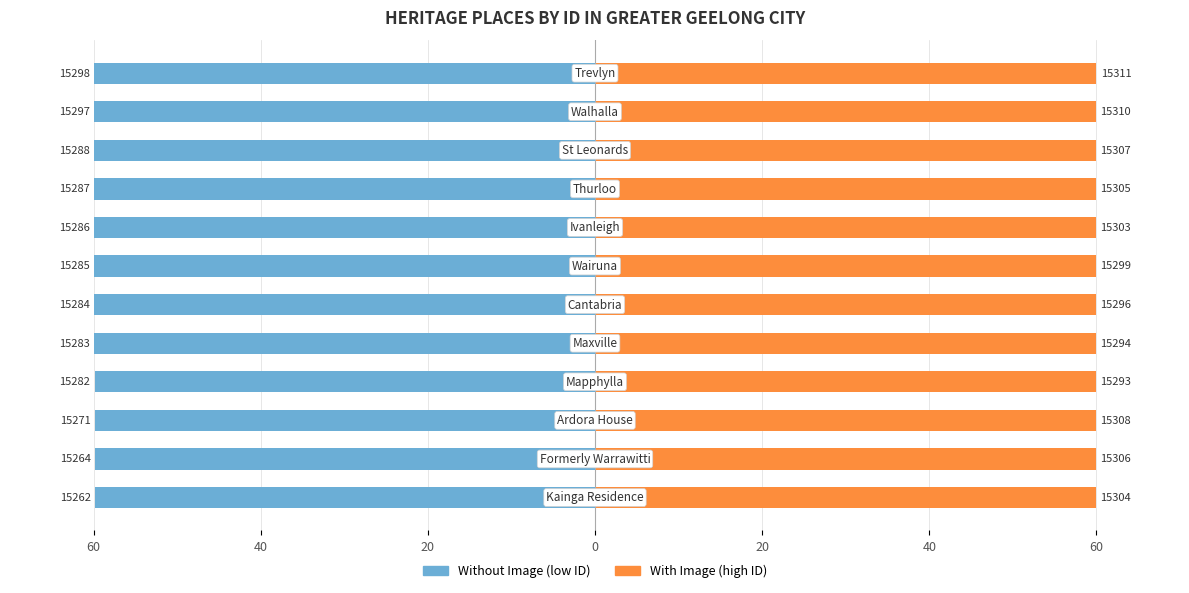

The Without Image (low ID) series shows -13.5 at 60. True or false?

False